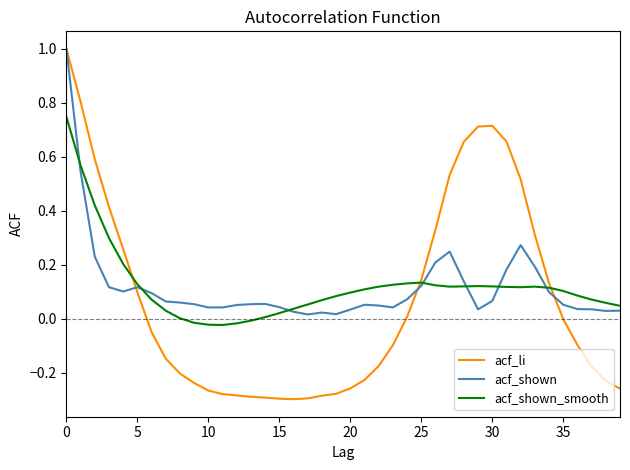

What is the maximum value for acf_li?

1.0